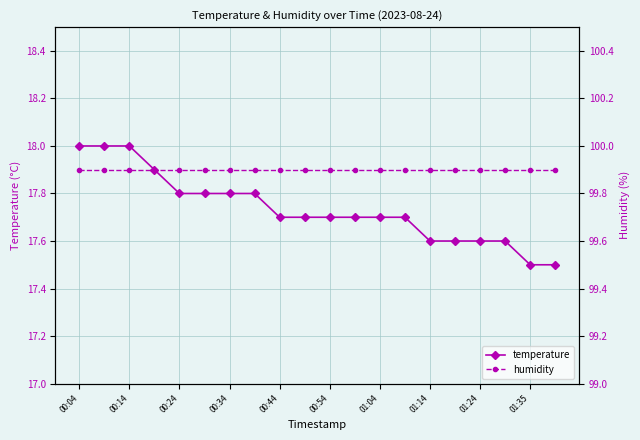

What is the highest value of the temperature series?

18.0